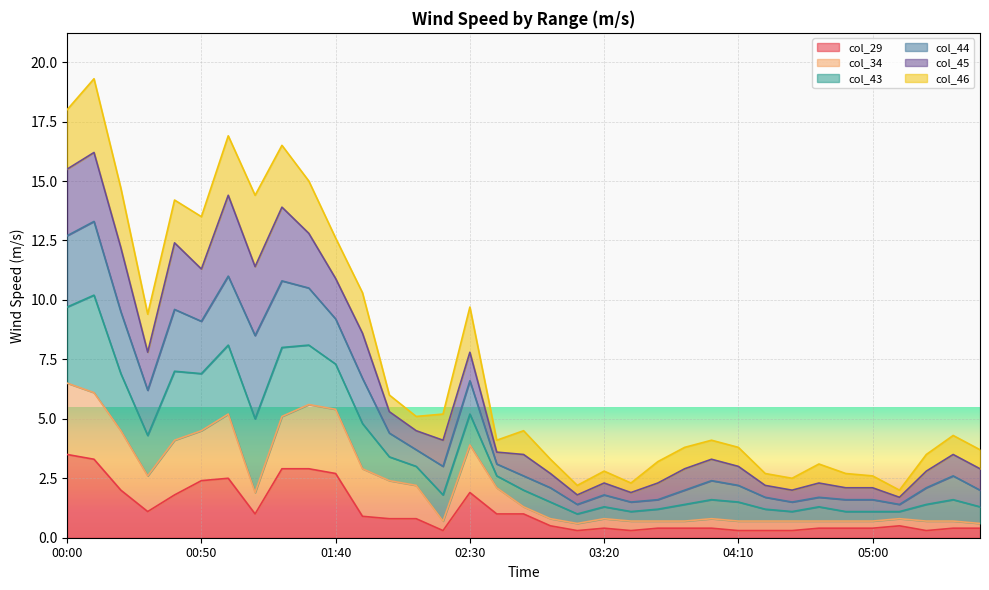

At which category does col_34 reach its first local valley?

00:30